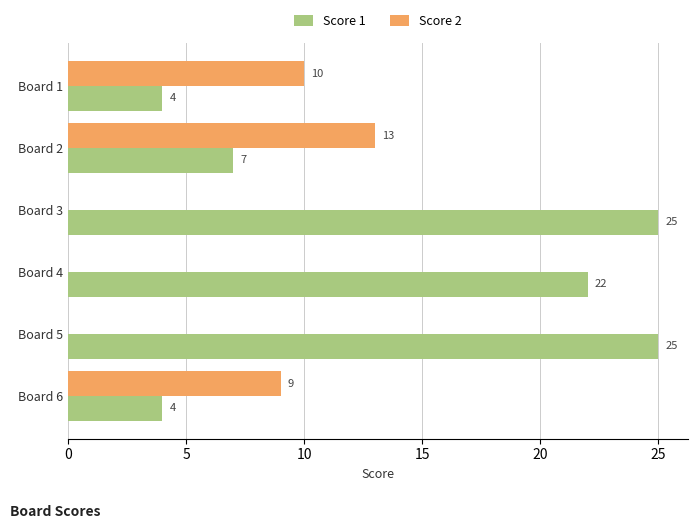

How many values in Score 2 are above zero?

3